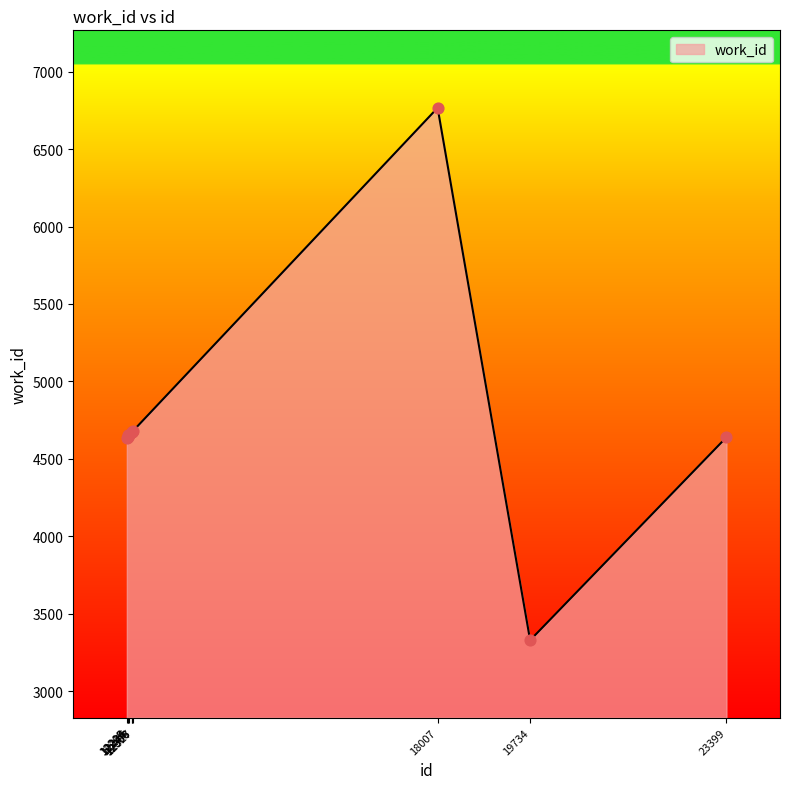

Which has a higher value, 12205 or 19734?

12205